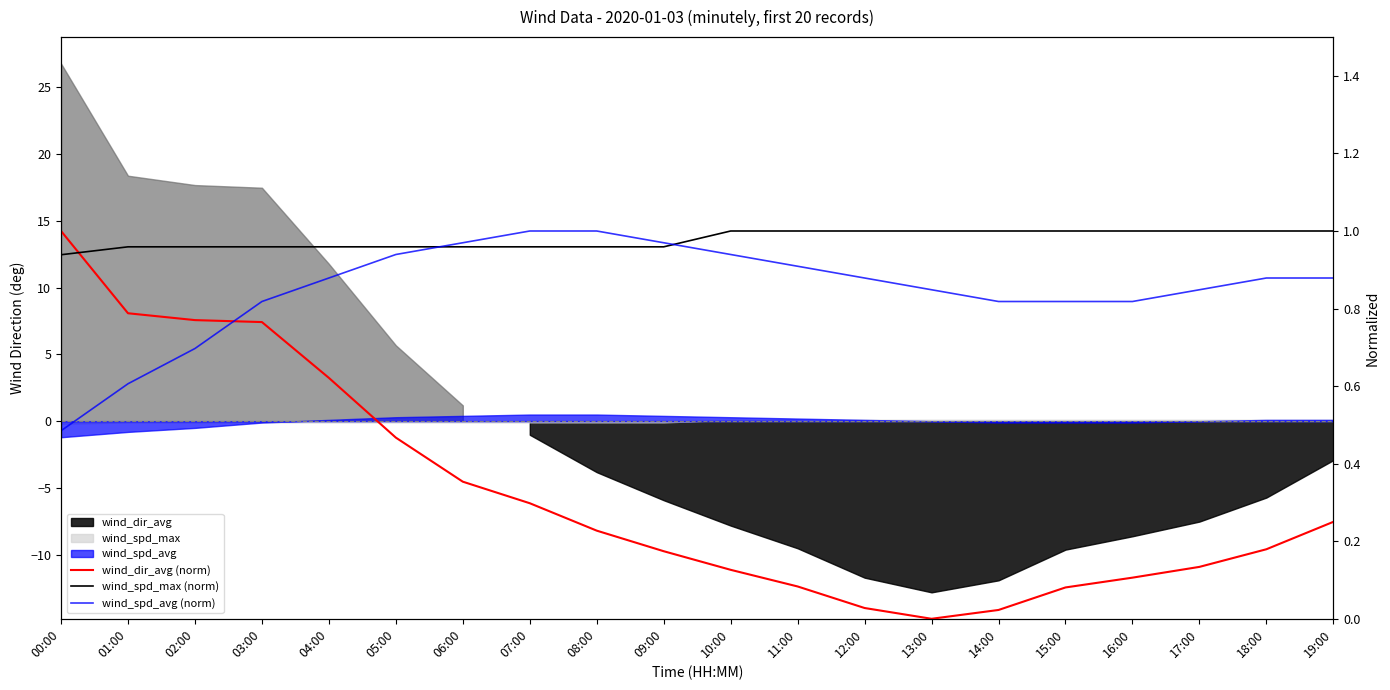

What value does the wind_spd_max (norm) series have at 17:00?

1.0